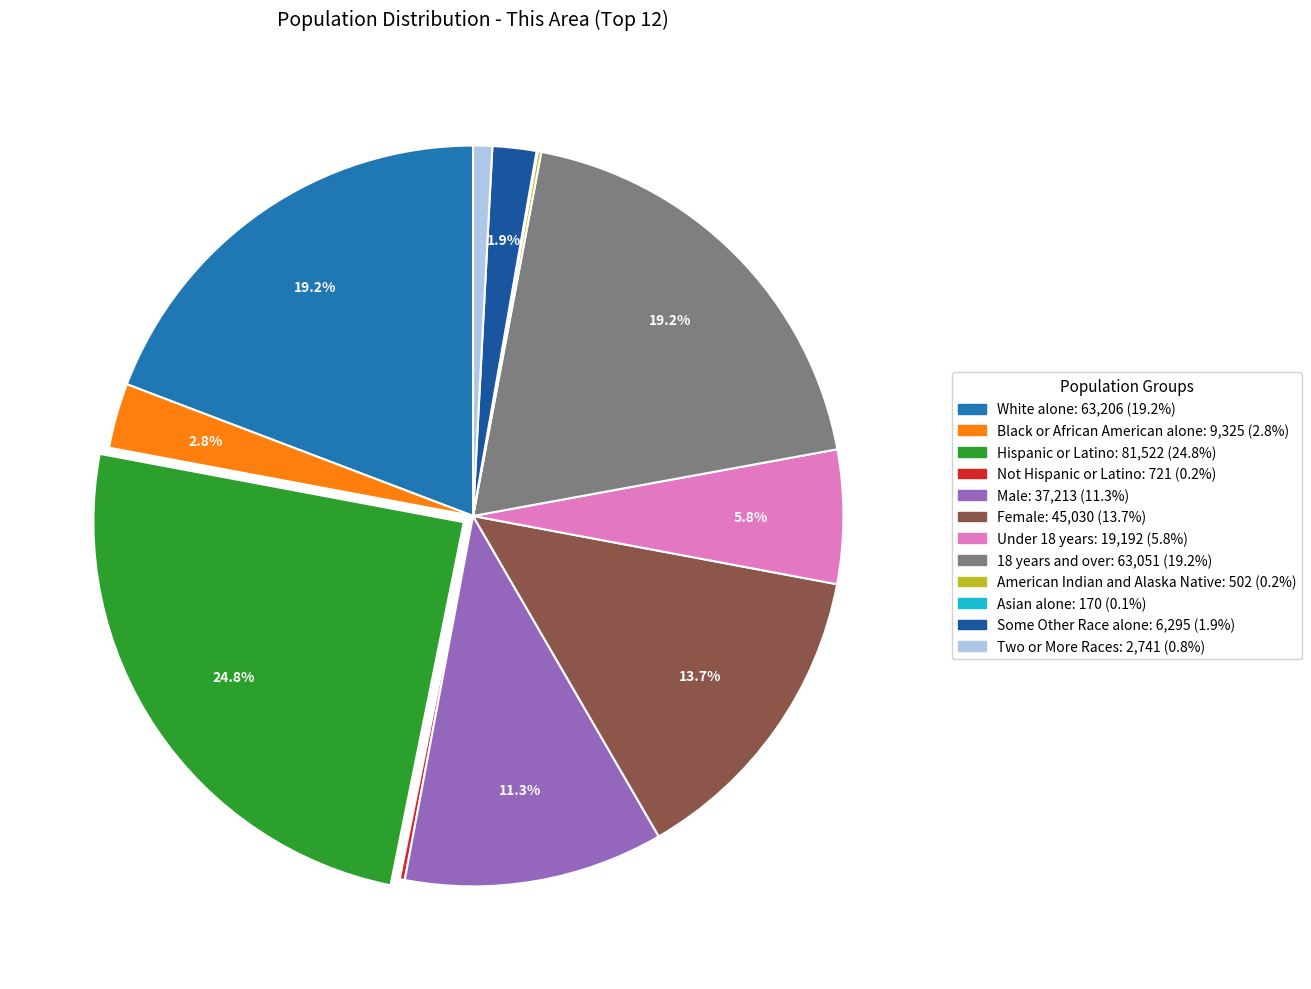

Is there any slice that represents more than half of the pie?

No